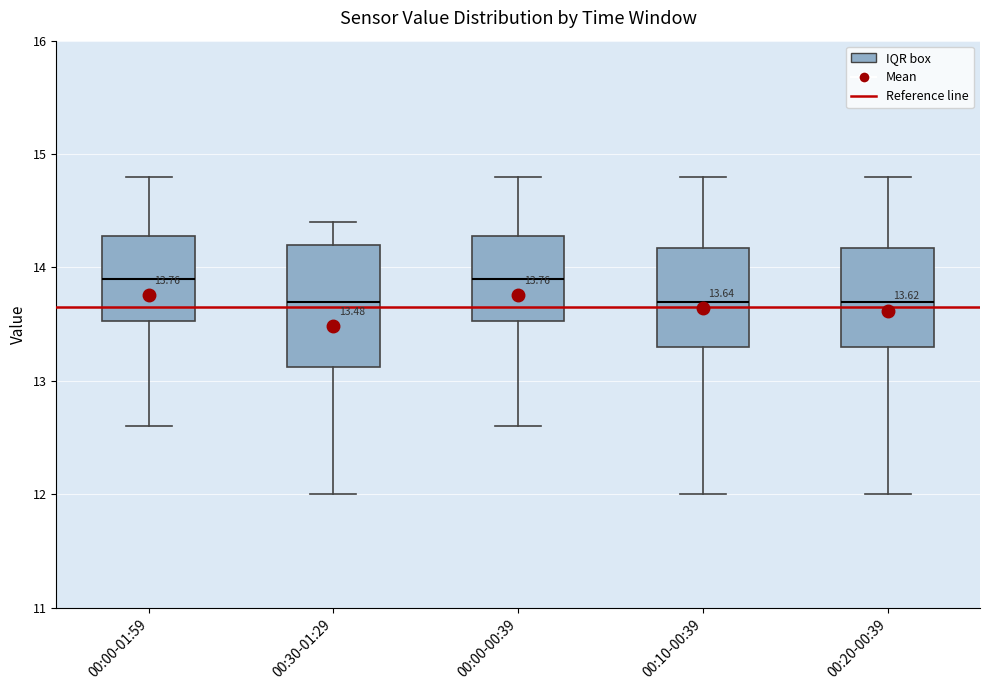

Comparing the boxes themselves (not the whiskers), which one is the tallest?

00:30-01:29